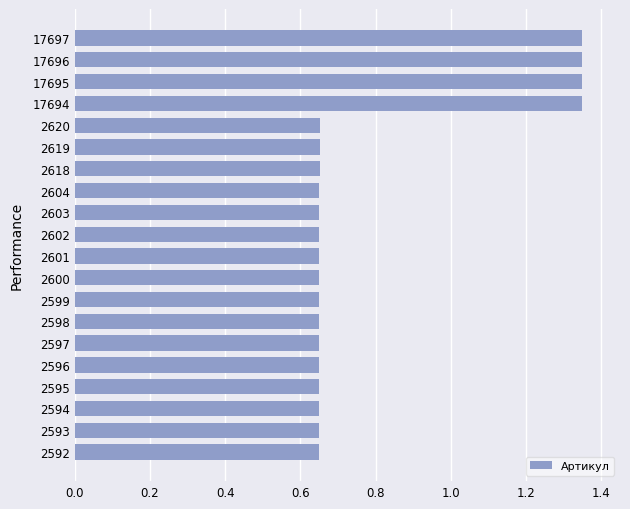

The chart shows a value of 0.2 at 2598. True or false?

False